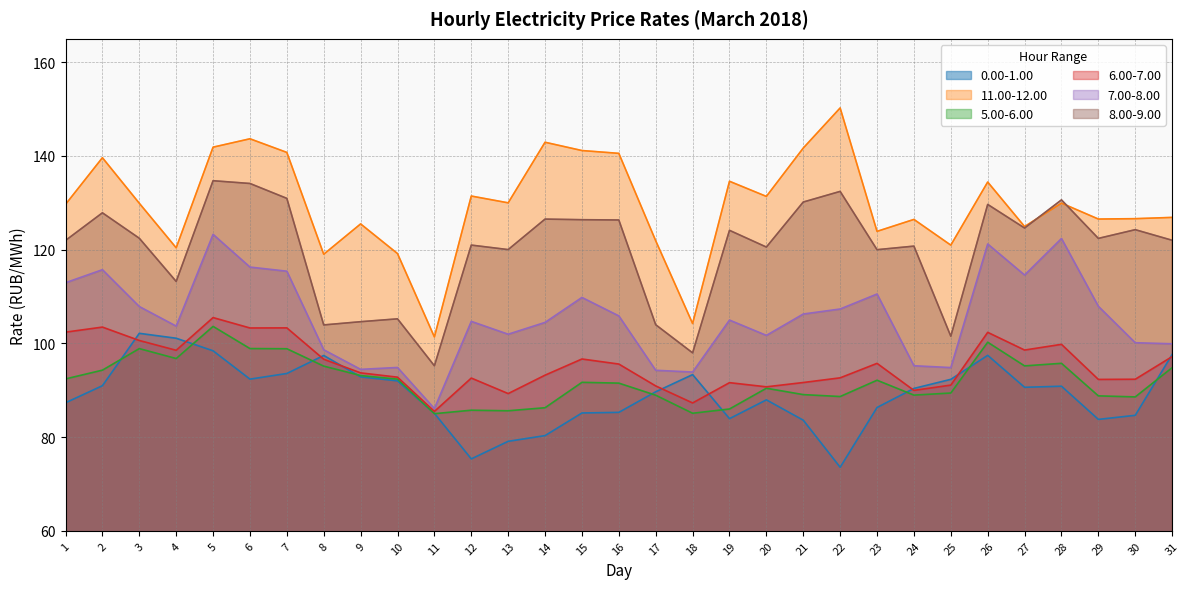

What is the difference between the second highest and second lowest values in the 11.00-12.00 series?

39.4